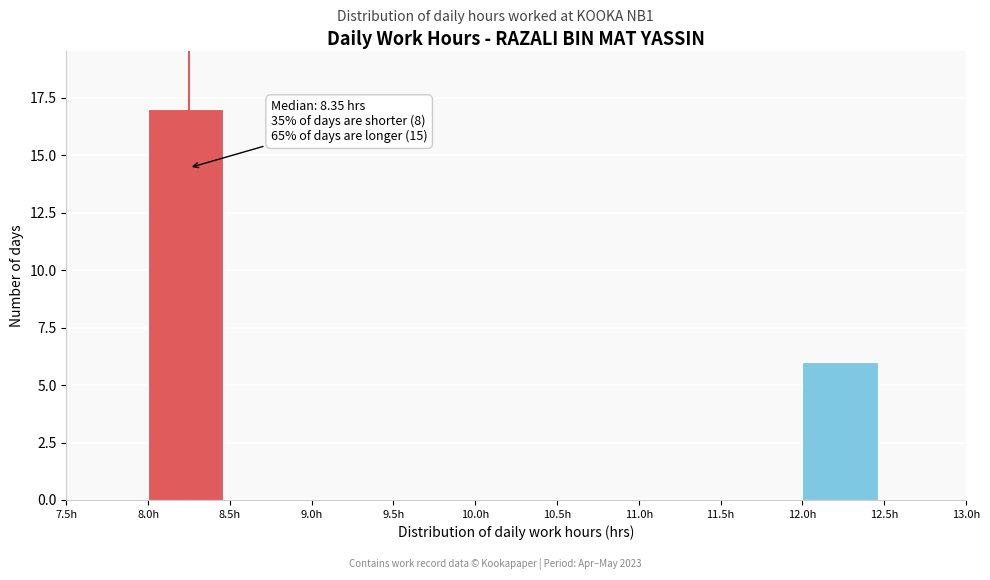

Over which range of the x-axis is the bar tallest?

8.0 to 8.5